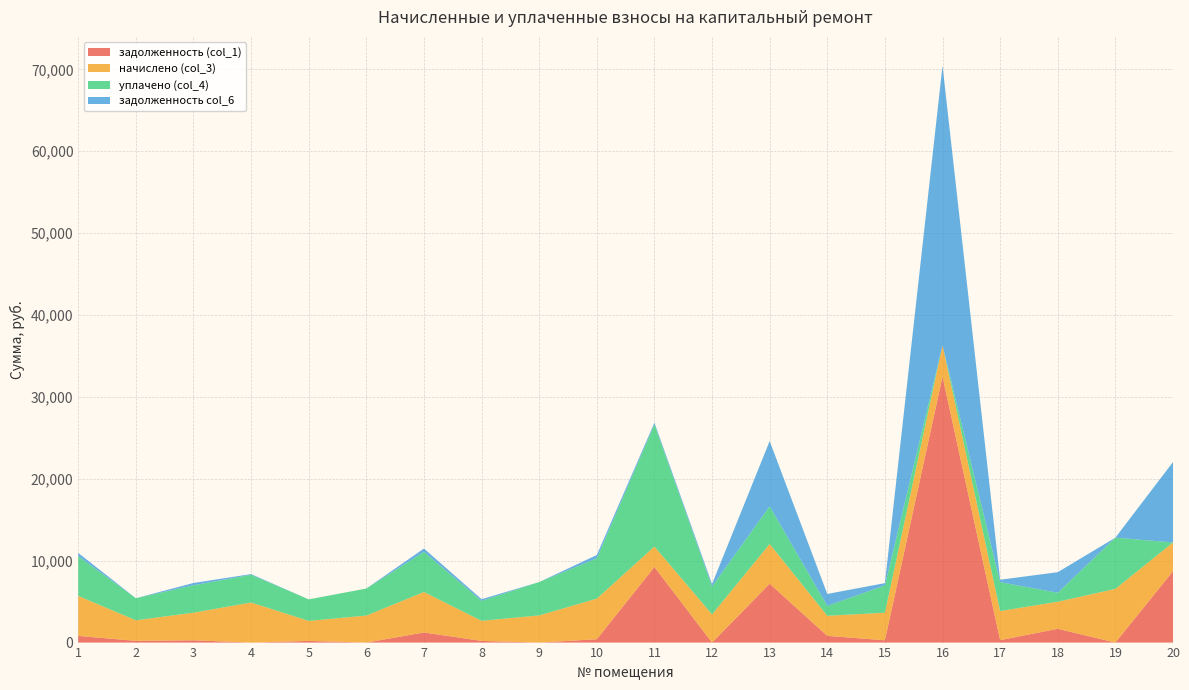

Reading left to right, transcribe all the data shown in this chart.

задолженность (col_1): 813.9	209.1	281.1	0.0	203.8	0.0	1236.2	204.5	0.0	412.9	9233.5	0.0	7189.4	821.2	280.4	32482.9	296.4	1685.8	0.0	8725.0
начислено (col_3): 4883.2	2509.4	3372.6	4891.1	2445.6	3300.7	4939.1	2453.5	3316.7	4955.0	2493.5	3444.6	4851.1	2453.5	3364.7	3804.2	3556.4	3300.7	6558.8	3500.5
уплачено (col_4): 4841.6	2697.1	3343.9	3391.4	2628.6	3300.7	4897.1	2432.7	4077.3	4912.9	14918.8	3415.3	4600.0	1209.5	3336.1	0.0	3526.2	1100.2	6254.5	0.0
задолженность col_6: 406.9	0.1	281.1	82.6	0.0	0.0	411.6	204.5	0.0	412.9	207.8	287.1	7967.1	1454.2	280.4	34153.8	296.4	2511.0	0.0	9821.0